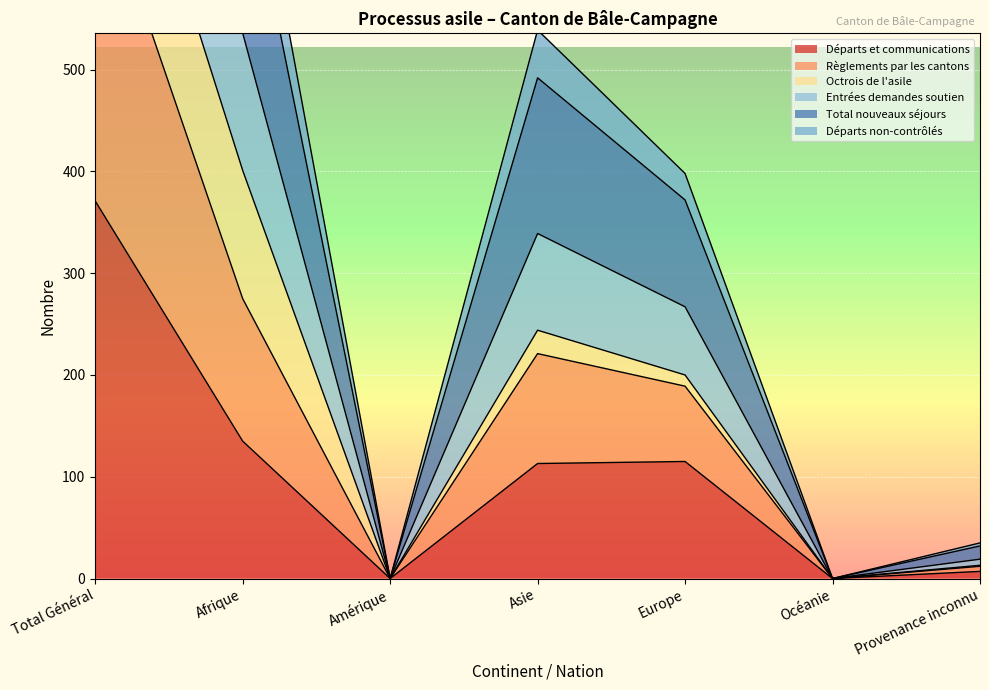

Where is Départs et communications nearest to the value 185?

Afrique